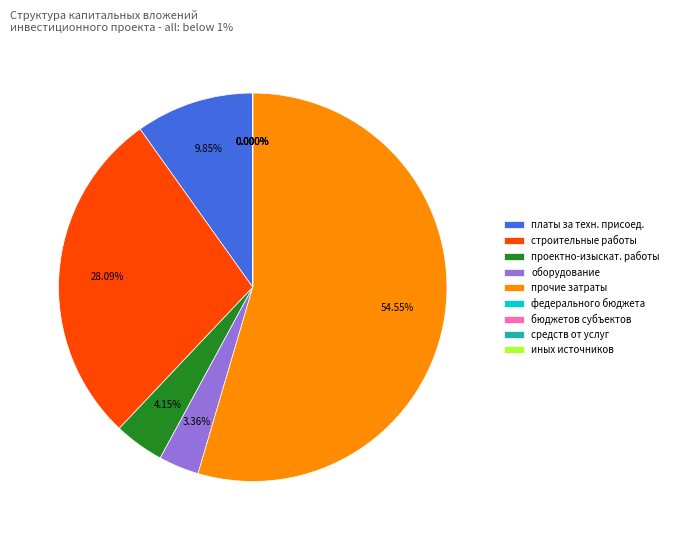

Do иных источников and федерального бюджета together represent more than half of the pie?

No